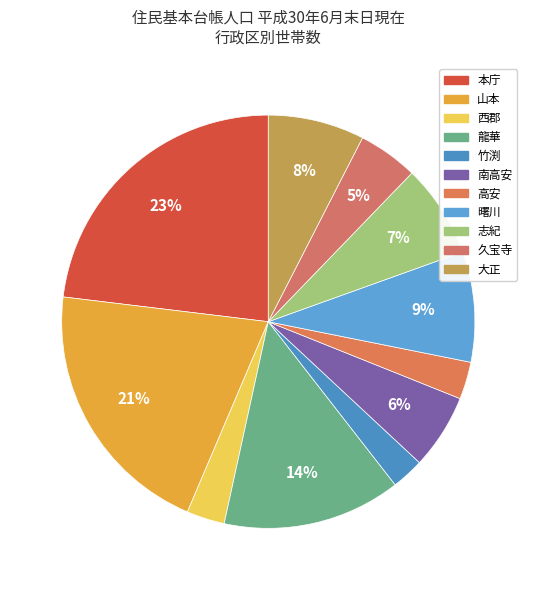

How many segments does this pie chart have?

11